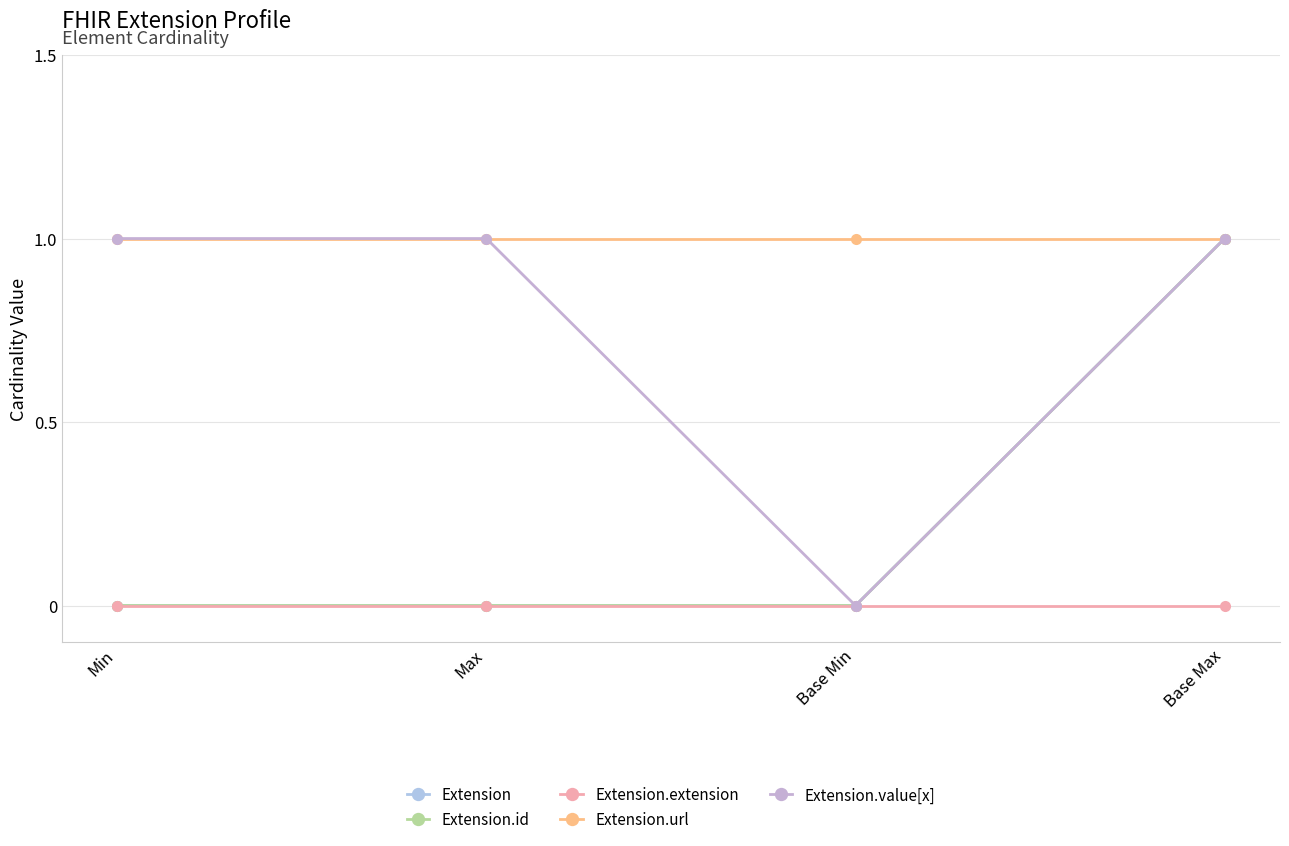

What is the greatest value displayed?

1